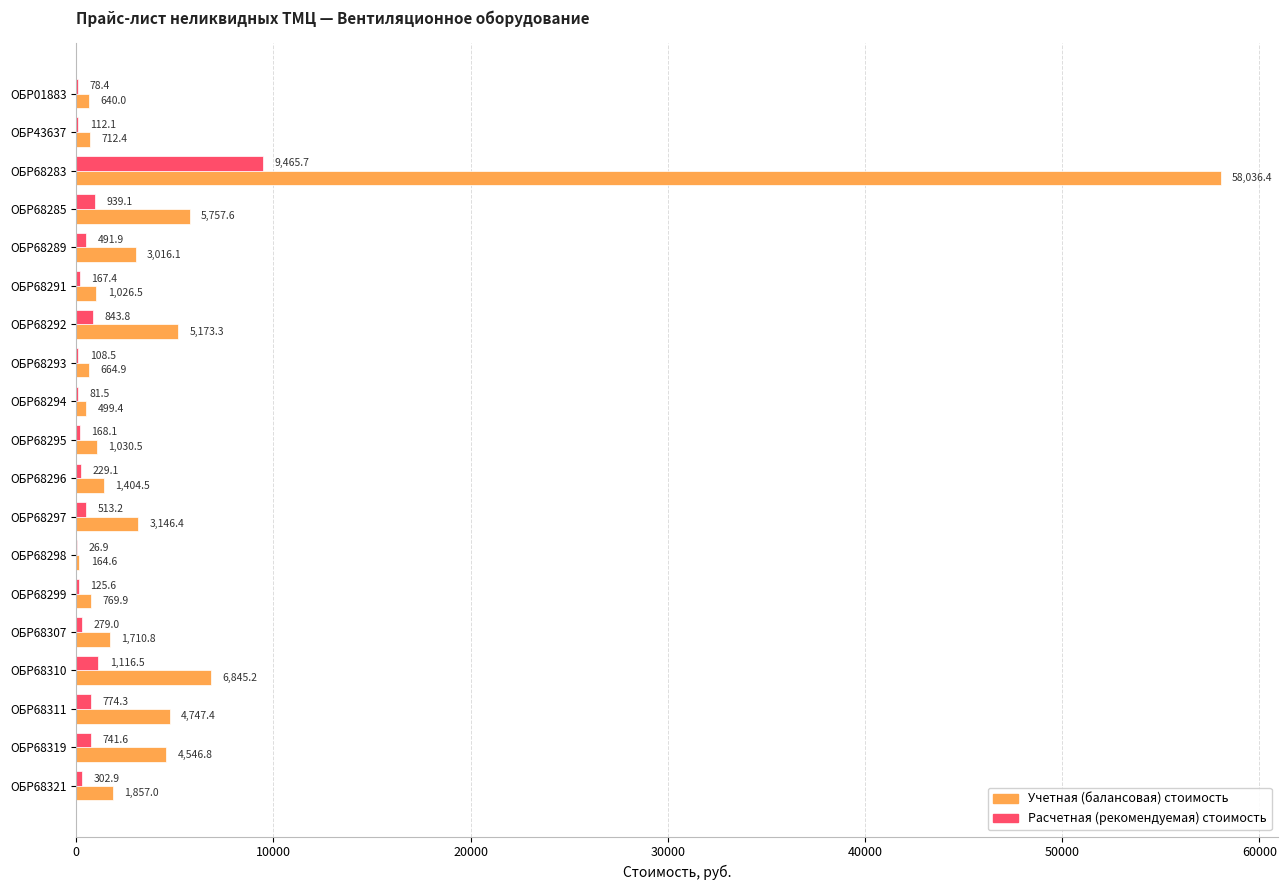

Which series has the largest range (max minus min)?

Учетная (балансовая) стоимость